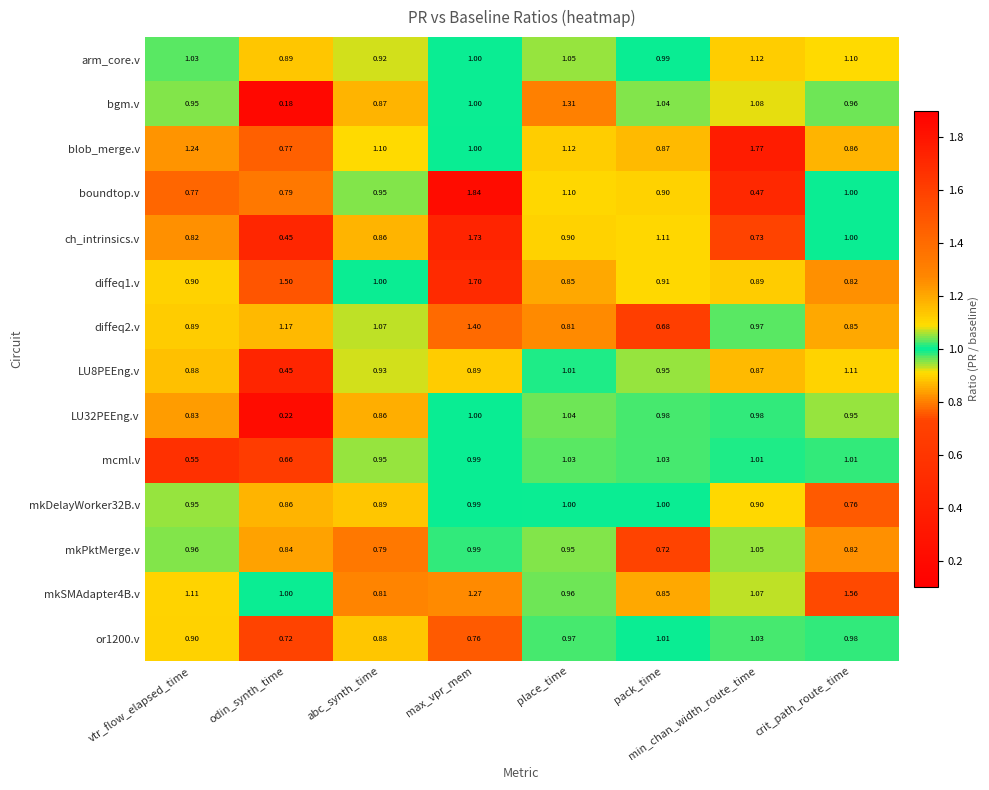

Which series has the widest spread of values?

boundtop.v